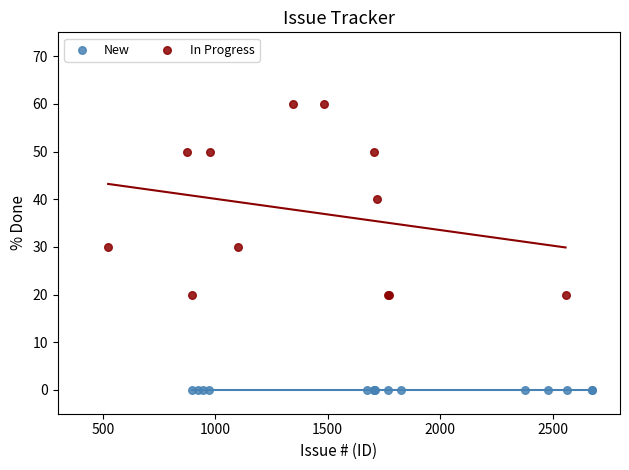

Which series reaches the maximum Y coordinate?

In Progress